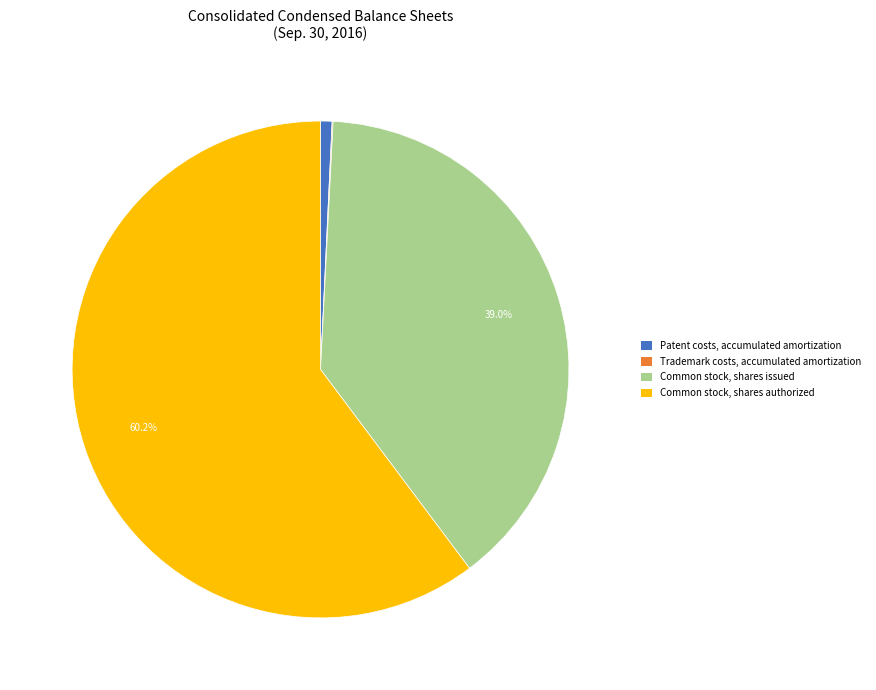

Is the sum of Patent costs, accumulated amortization and Common stock, shares issued greater than half?

No